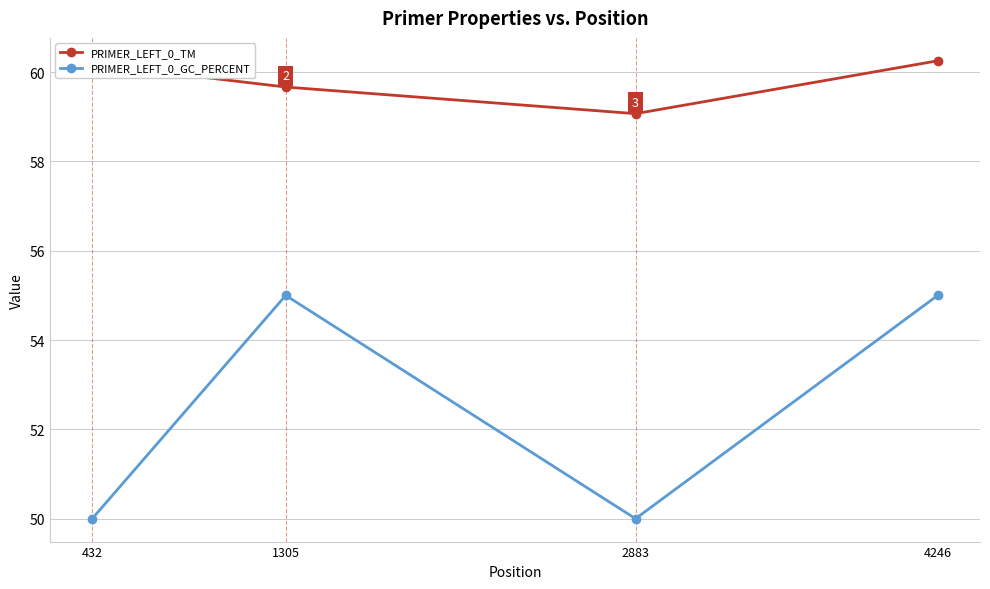

True or false: PRIMER_LEFT_0_GC_PERCENT and PRIMER_LEFT_0_TM intersect in this chart.

False